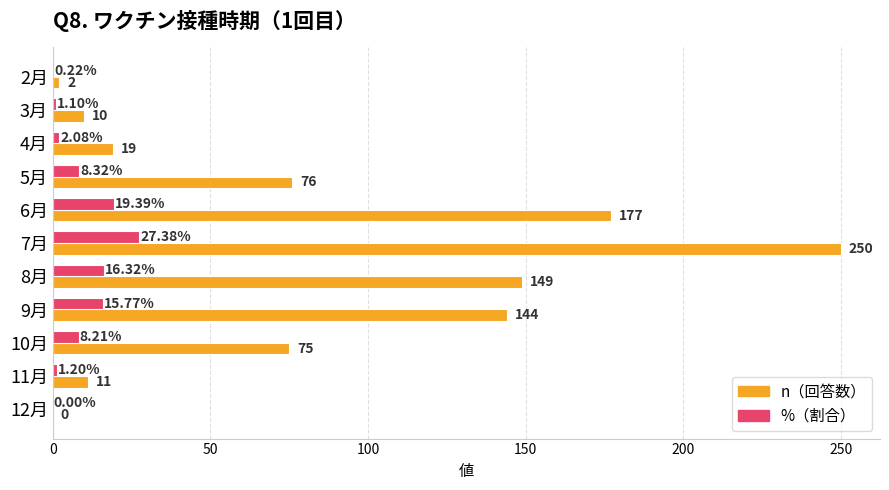

Between 4月 and 9月, which series saw the biggest shift?

n（回答数）